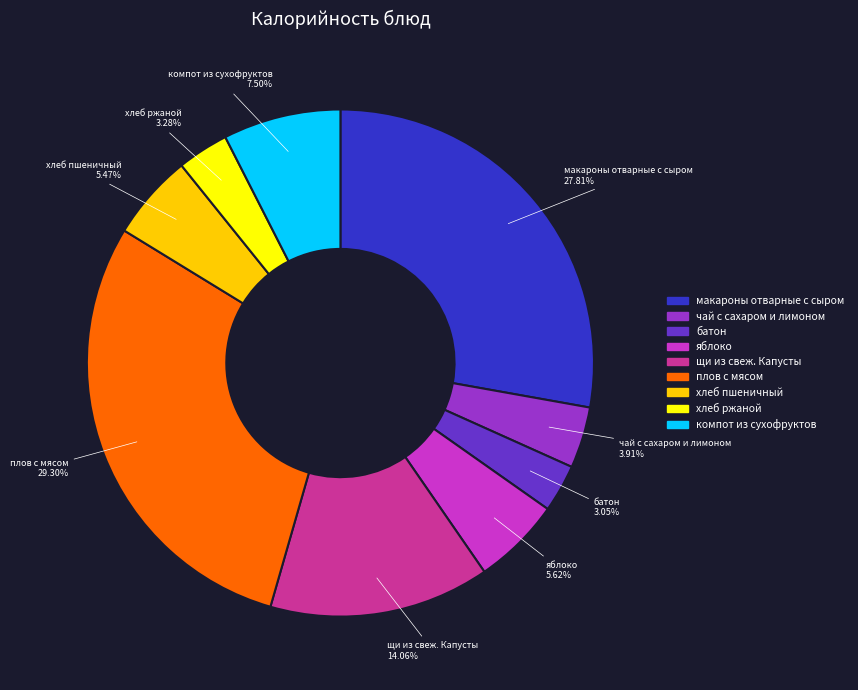

What percentage is the хлеб ржаной slice, to the nearest percent?

3%